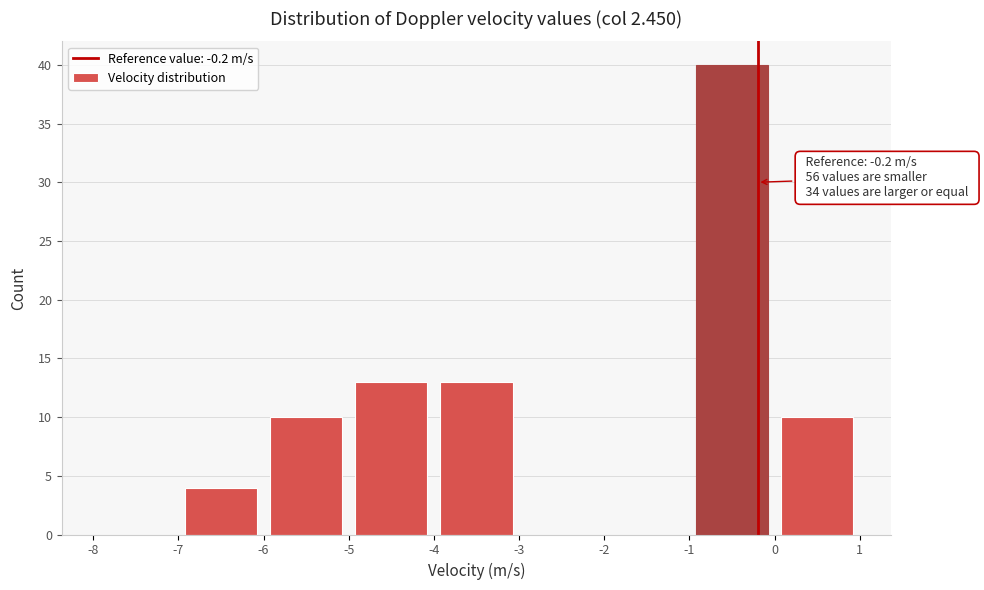

Which range on the x-axis has the tallest bar?

-1 to 0